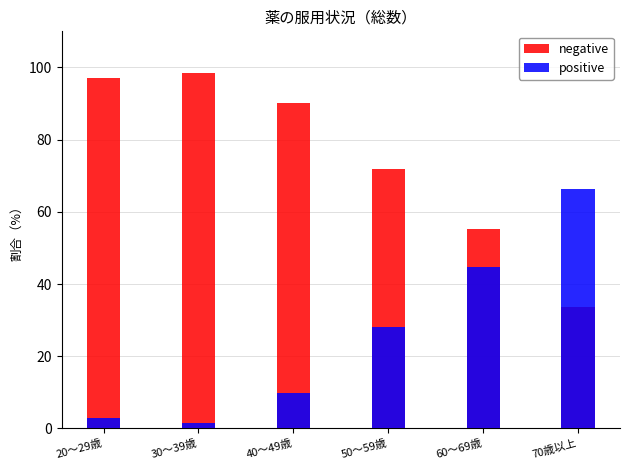

Rank the series by their maximum value, from lowest to highest.

positive, negative